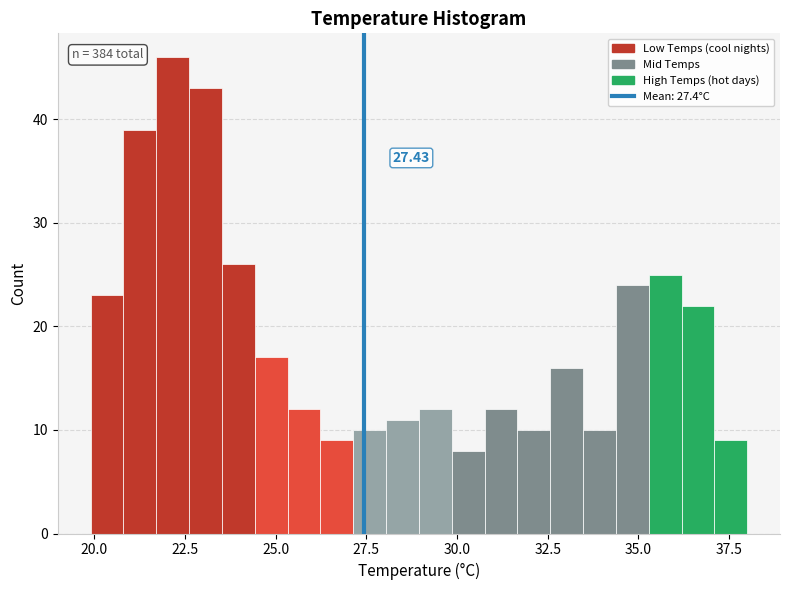

Read against the x-axis, roughly where is the centre of the tallest bar?

22.0